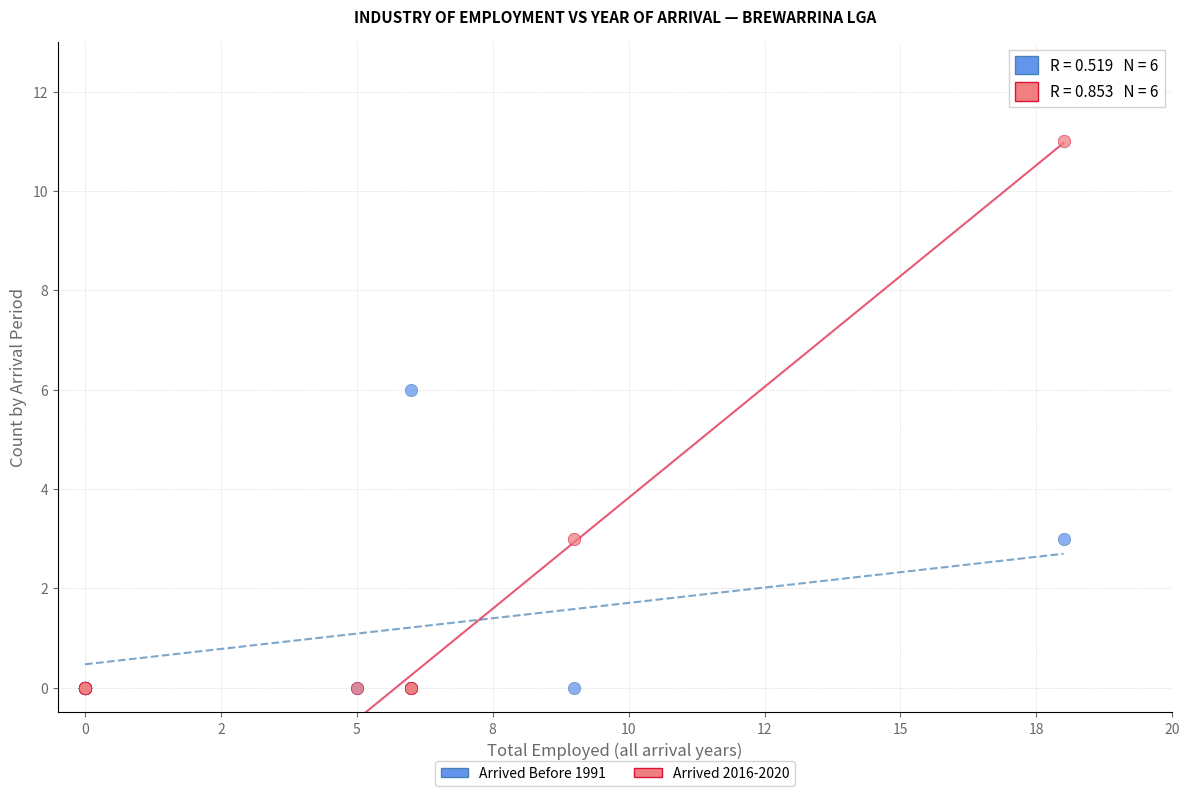

Across all series, what Y value is closest to 5?

6